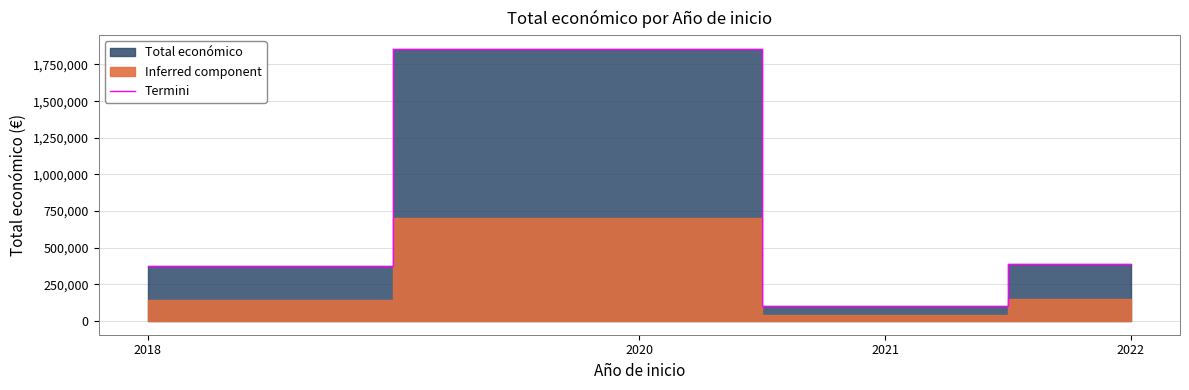

Is it true that the value at 2022 is 217059?

False